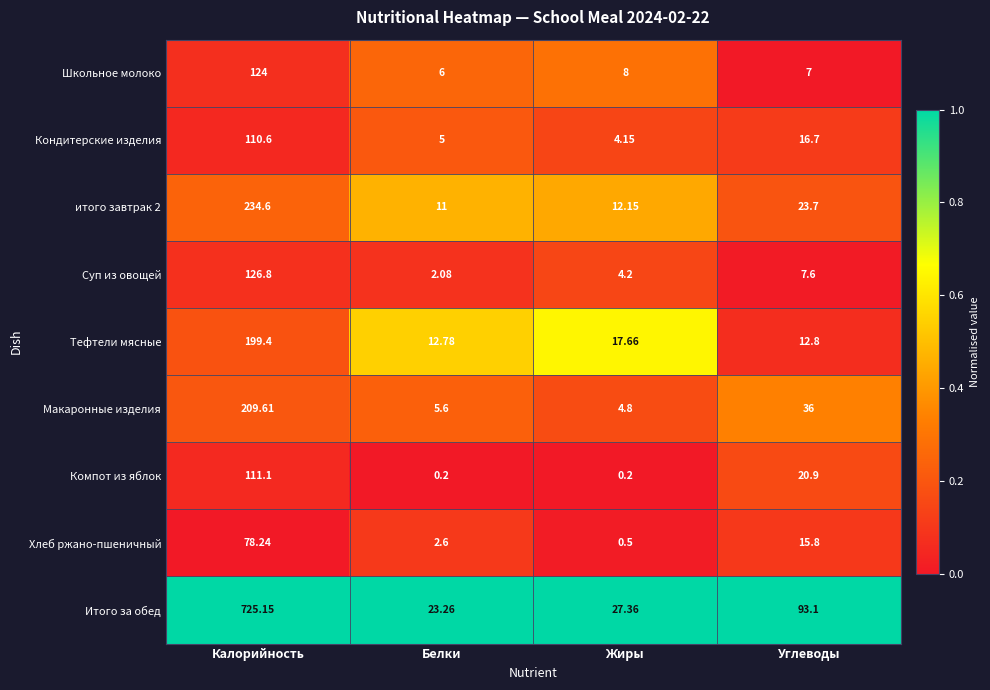

List the labels in order of Итого за обед value, largest first.

Калорийность, Углеводы, Жиры, Белки